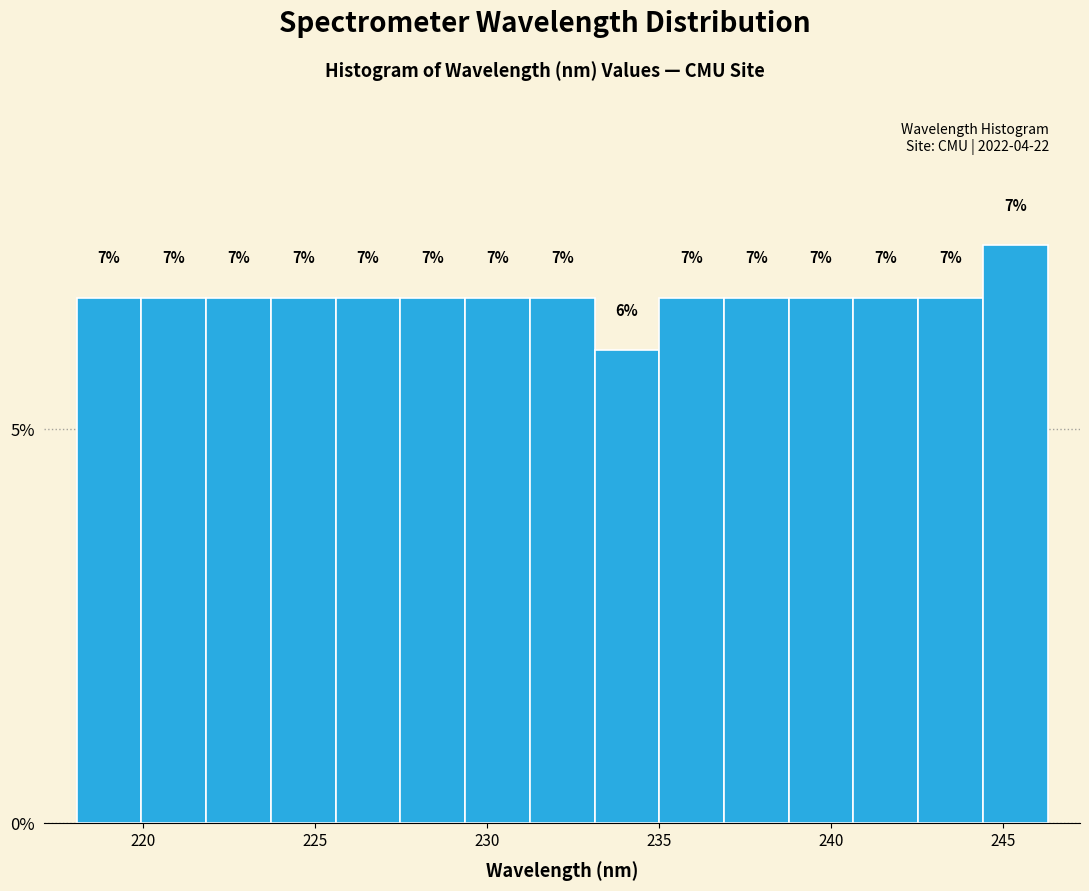

Read against the x-axis, roughly where is the centre of the tallest bar?

245.5